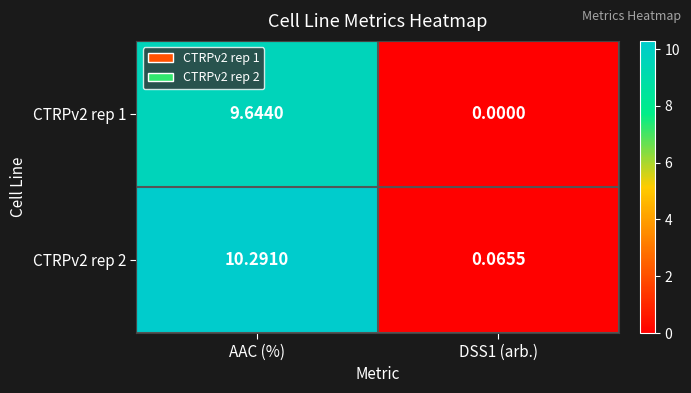

How many data points does each series have?

2